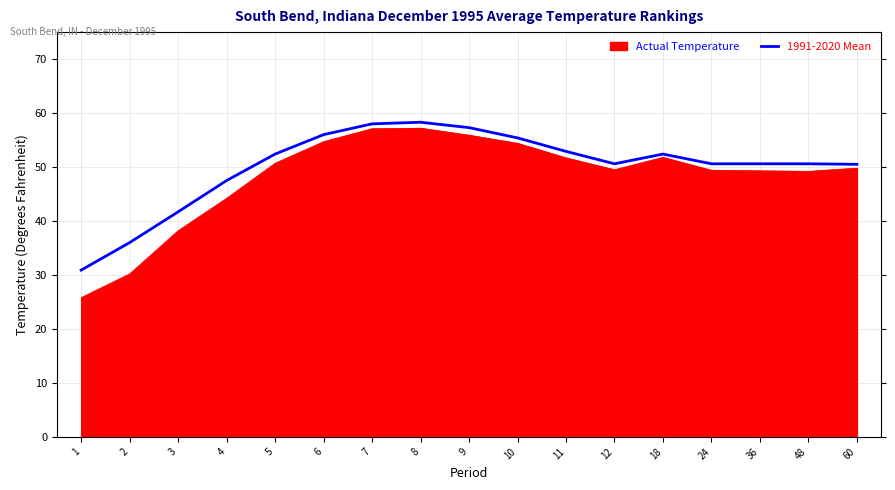

What is the smallest value displayed?

25.8